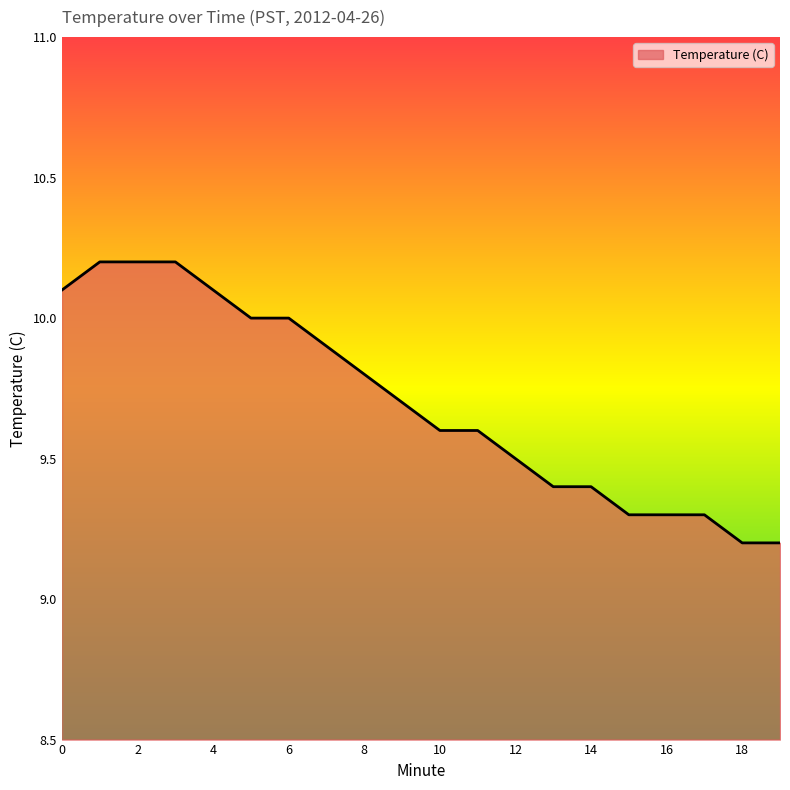

What is the smallest value displayed?

9.2